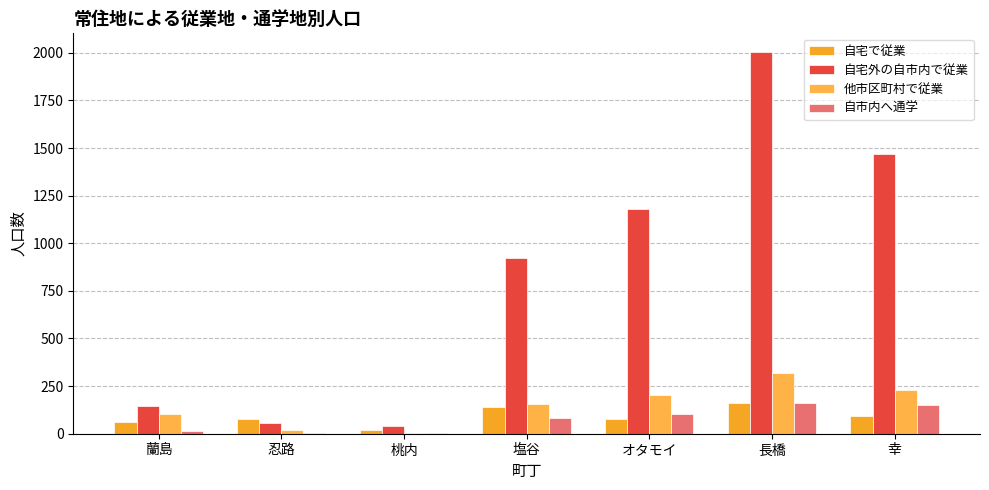

What is the label of the 3rd bar from the right?

オタモイ